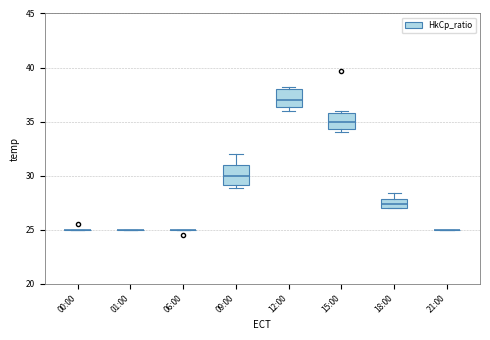

Reading left to right, transcribe this box plot: for each box, give where its median line is, the range the box spans, and where its two whiskers end, as read against the y-axis. The values are not printed on the chart, so give them approximately, as read against the axis.

00:00: box collapsed to a line at 25.0, whiskers 25.0 to 25.0
01:00: box collapsed to a line at 25.0, whiskers 25.0 to 25.0
06:00: box collapsed to a line at 25.0, whiskers 25.0 to 25.0
09:00: median 30.0, box 29.0 to 31.0, whiskers 29.0 (just below the box's lower edge) to 32.0
12:00: median 37.0, box 36.5 to 38.0, whiskers 36.0 to 38.0 (just above the box's upper edge)
15:00: median 35.0, box 34.5 to 36.0, whiskers 34.0 to 36.0 (just above the box's upper edge)
18:00: median 27.5, box 27.0 to 28.0, whiskers 27.0 to 28.5
21:00: box collapsed to a line at 25.0, whiskers 25.0 to 25.0